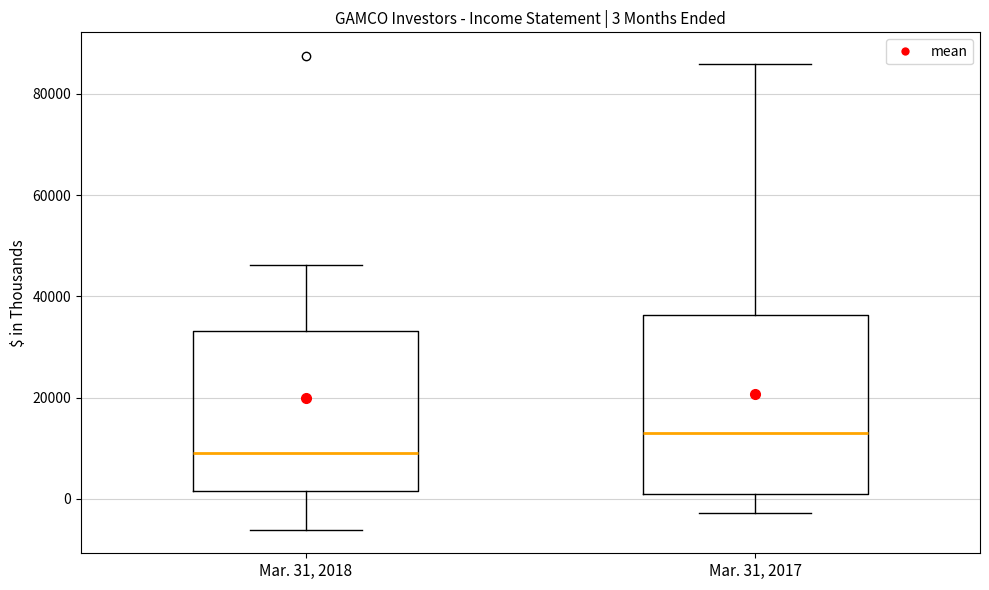

Comparing the boxes themselves (not the whiskers), which one is the tallest?

Mar. 31, 2017